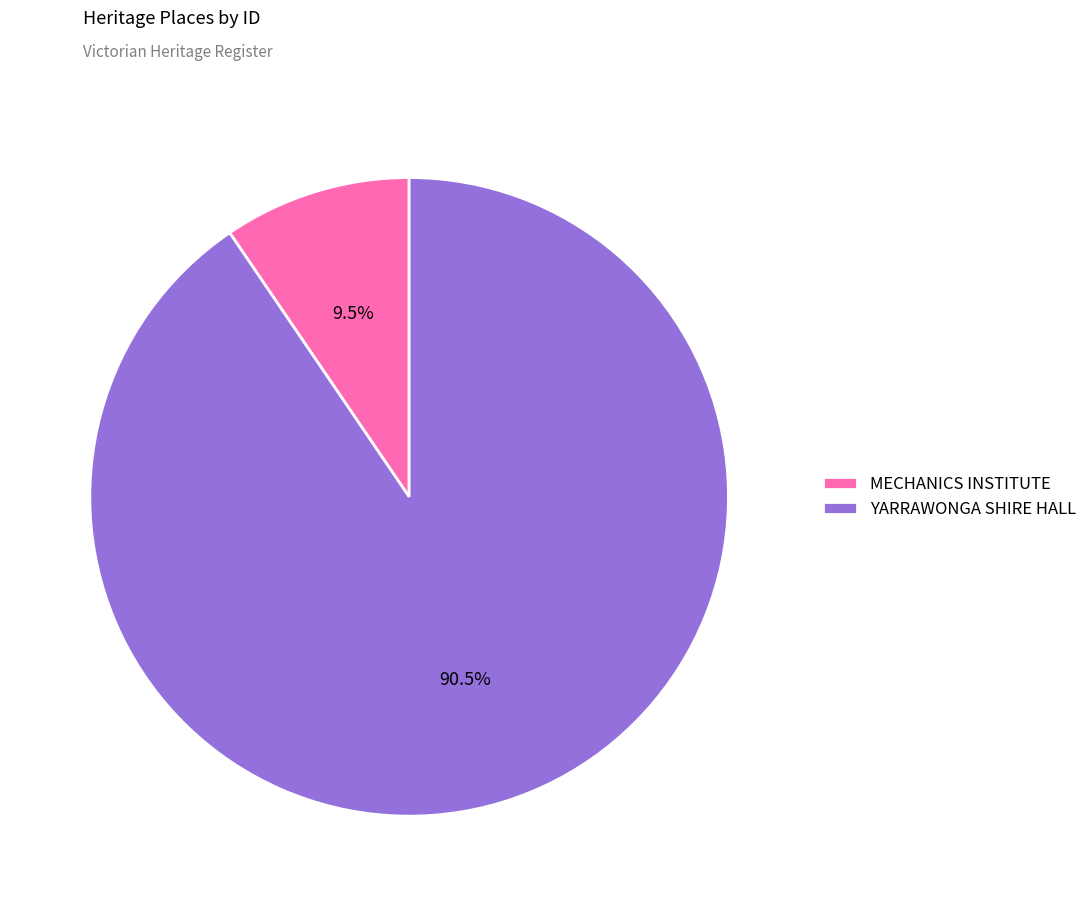

True or false: YARRAWONGA SHIRE HALL accounts for 82% of the total.

False